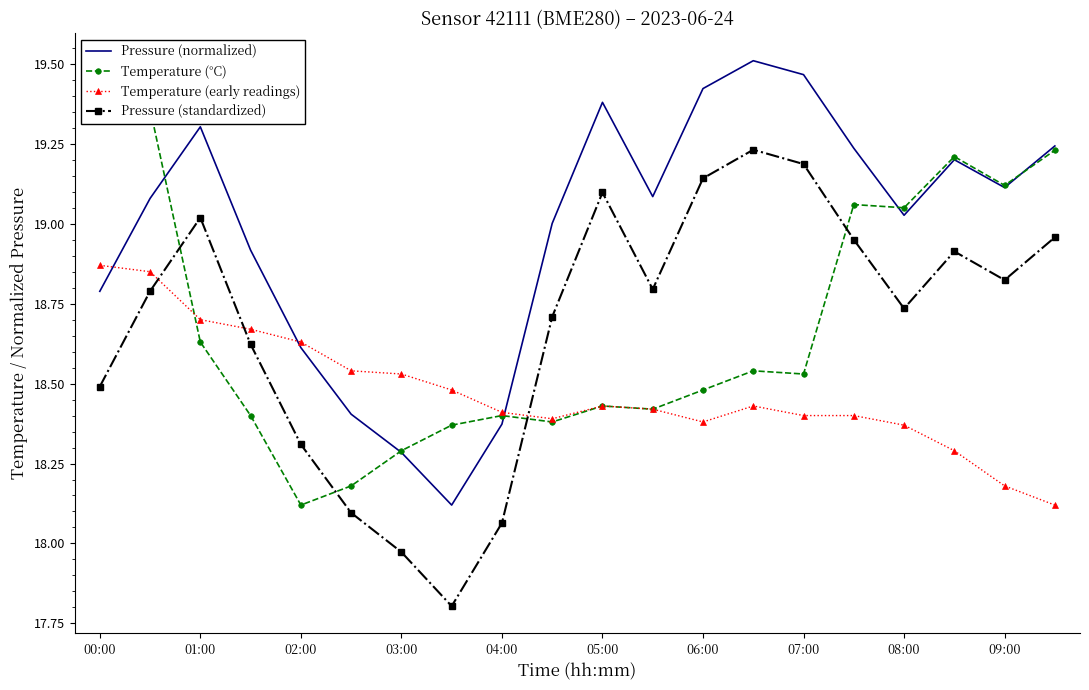

True or false: Pressure (normalized) and Pressure (standardized) cross at least once.

False